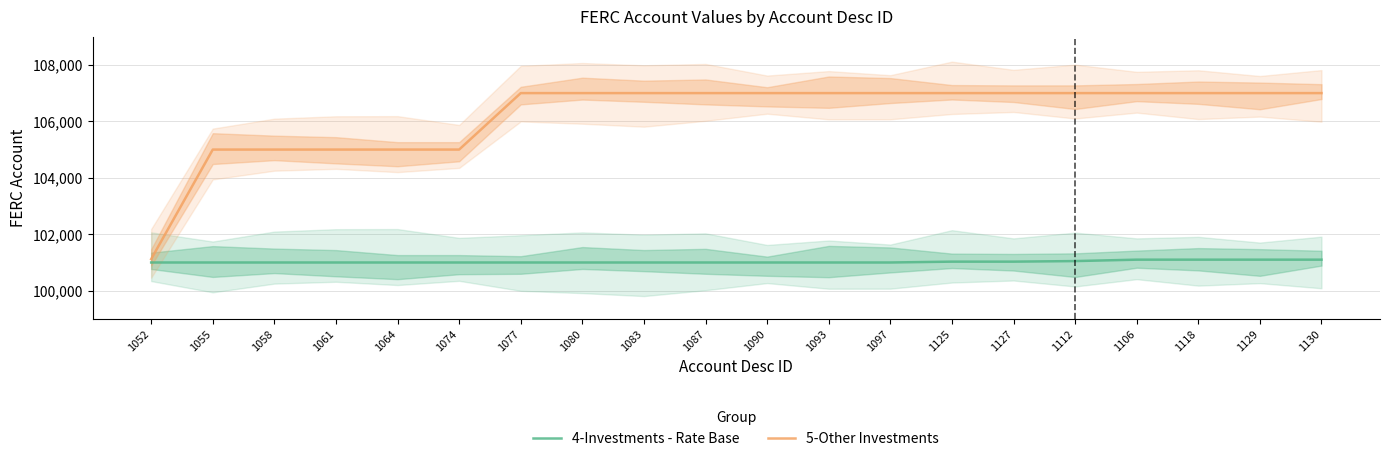

How many 4-Investments - Rate Base values are between 101000 and 101050?

16